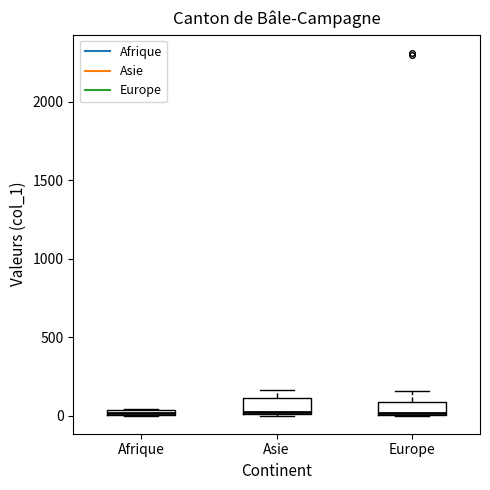

Where is the upper edge of the box for Afrique on the y-axis? The values are not printed on the chart, so give them approximately, as read against the axis.

50